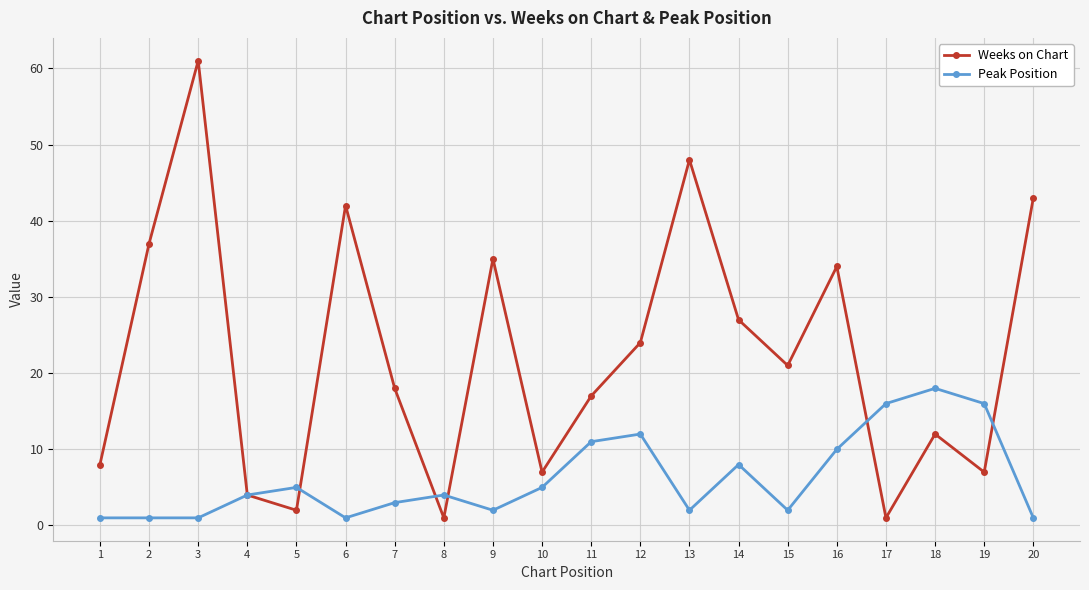

Which label corresponds to the largest value in the chart?

3